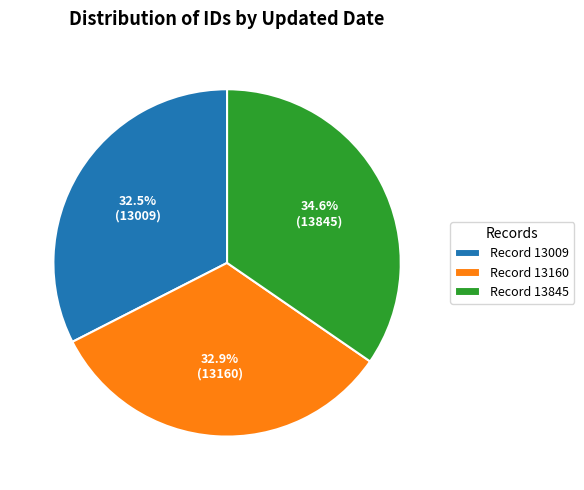

What is the ratio of the value at Record 13009 to the value at Record 13160?

1.0